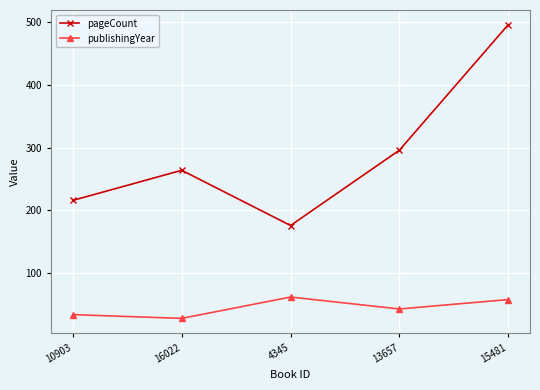

The value of pageCount at 16022 is 364. True or false?

False